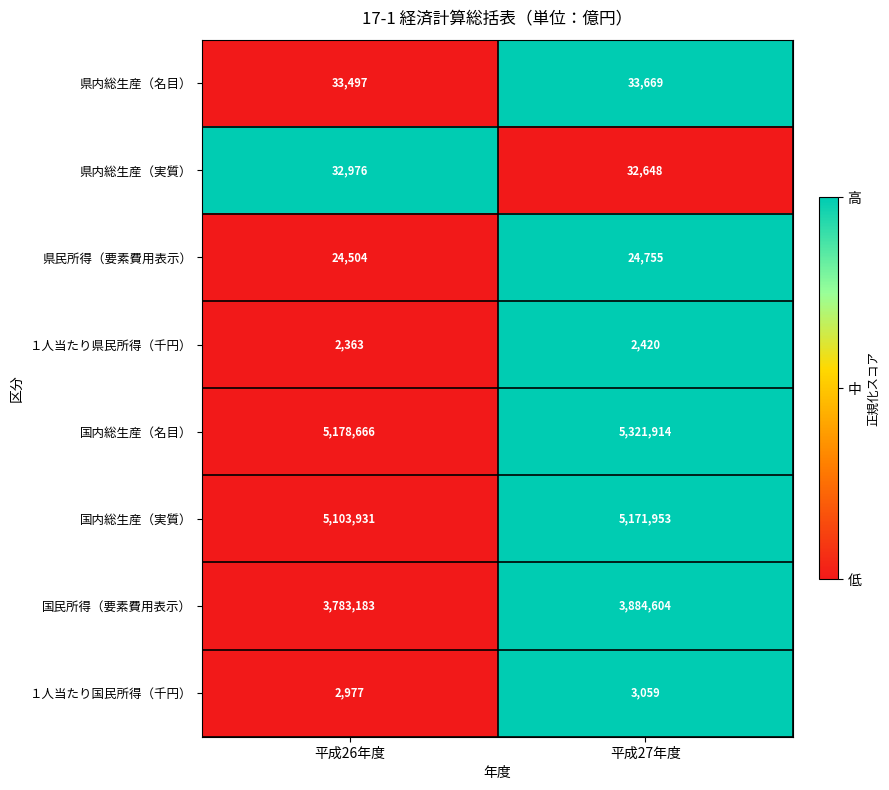

Reading left to right, extract all data points from this chart.

県内総生産（名目）: 33497	33669
県内総生産（実質）: 32976	32648
県民所得（要素費用表示）: 24504	24755
１人当たり県民所得（千円）: 2363	2420
国内総生産（名目）: 5178666	5321914
国内総生産（実質）: 5103931	5171953
国民所得（要素費用表示）: 3783183	3884604
１人当たり国民所得（千円）: 2977	3059